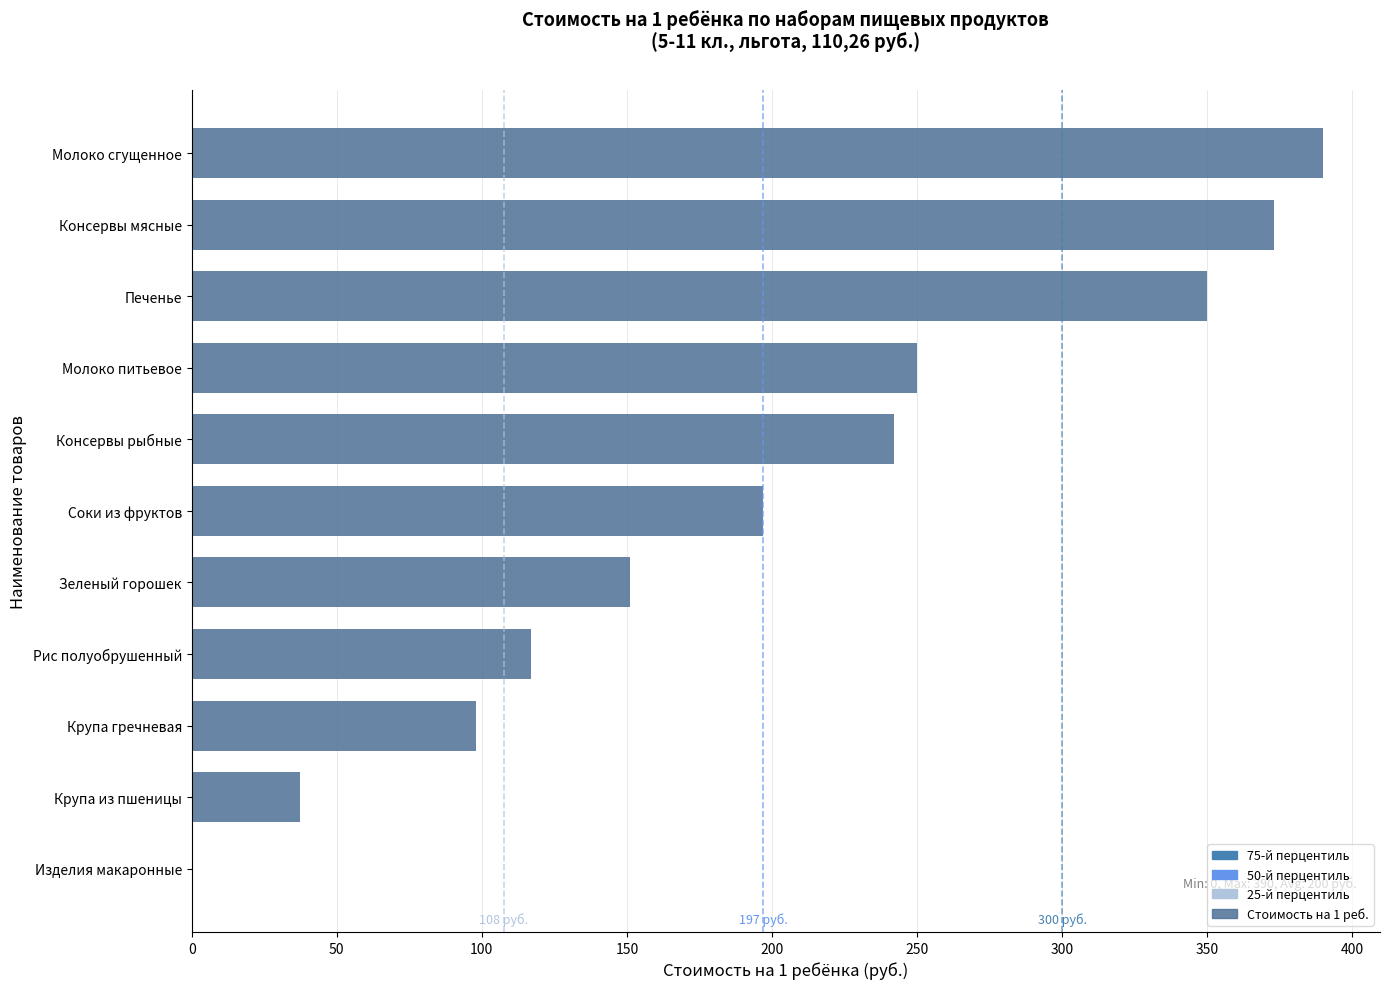

Is it true that the value at Крупа гречневая is 98.0?

True